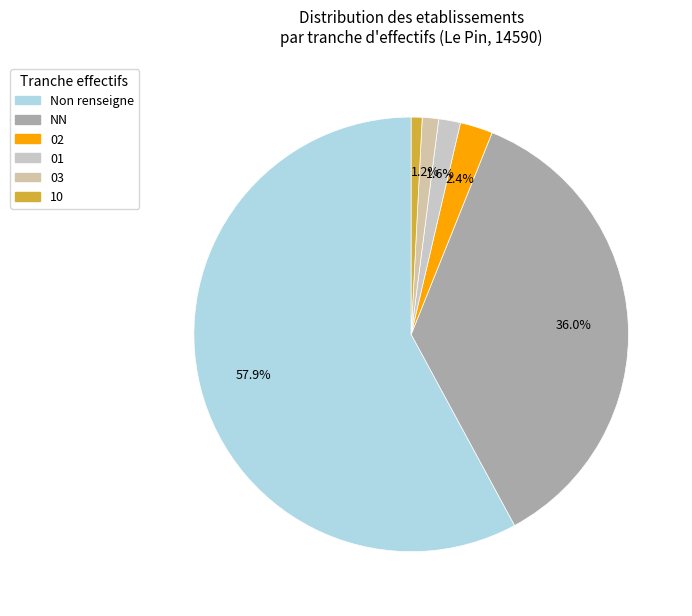

How many segments does this pie chart have?

6